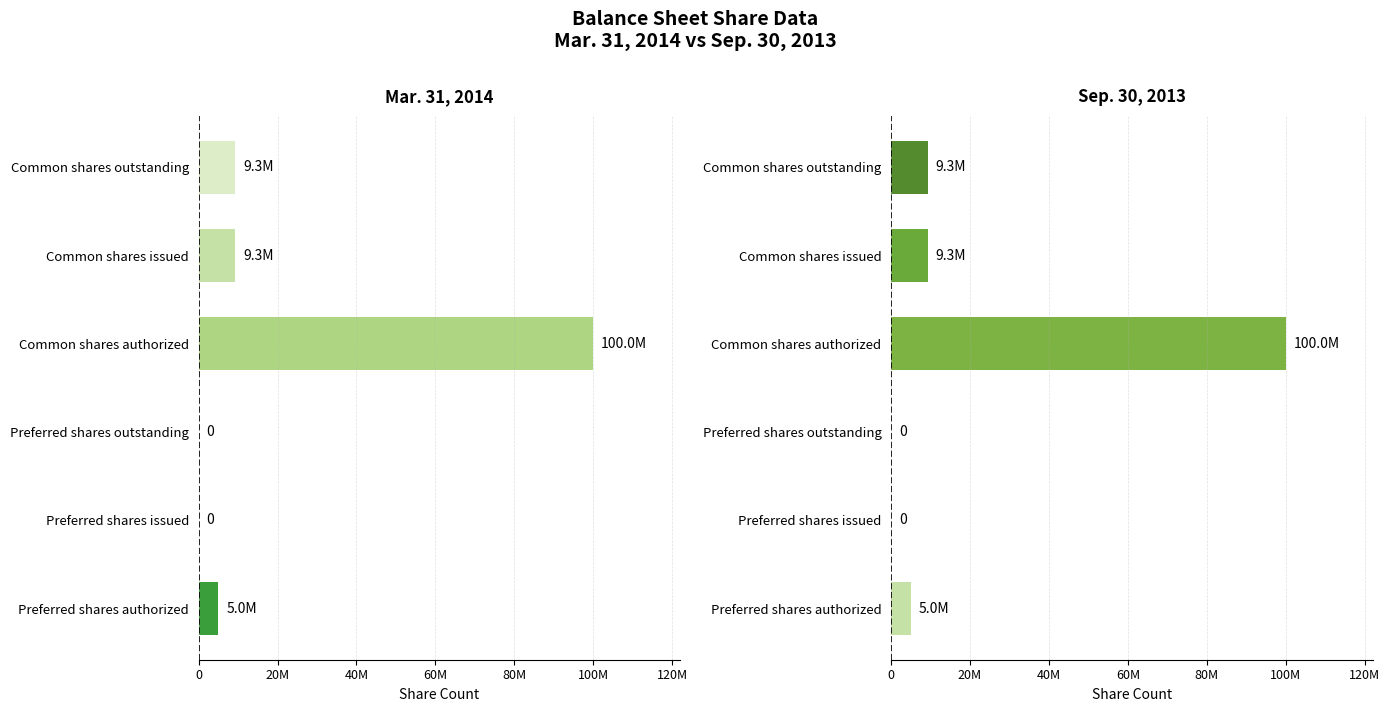

What are all the series names shown in the legend?

Mar. 31, 2014, Sep. 30, 2013